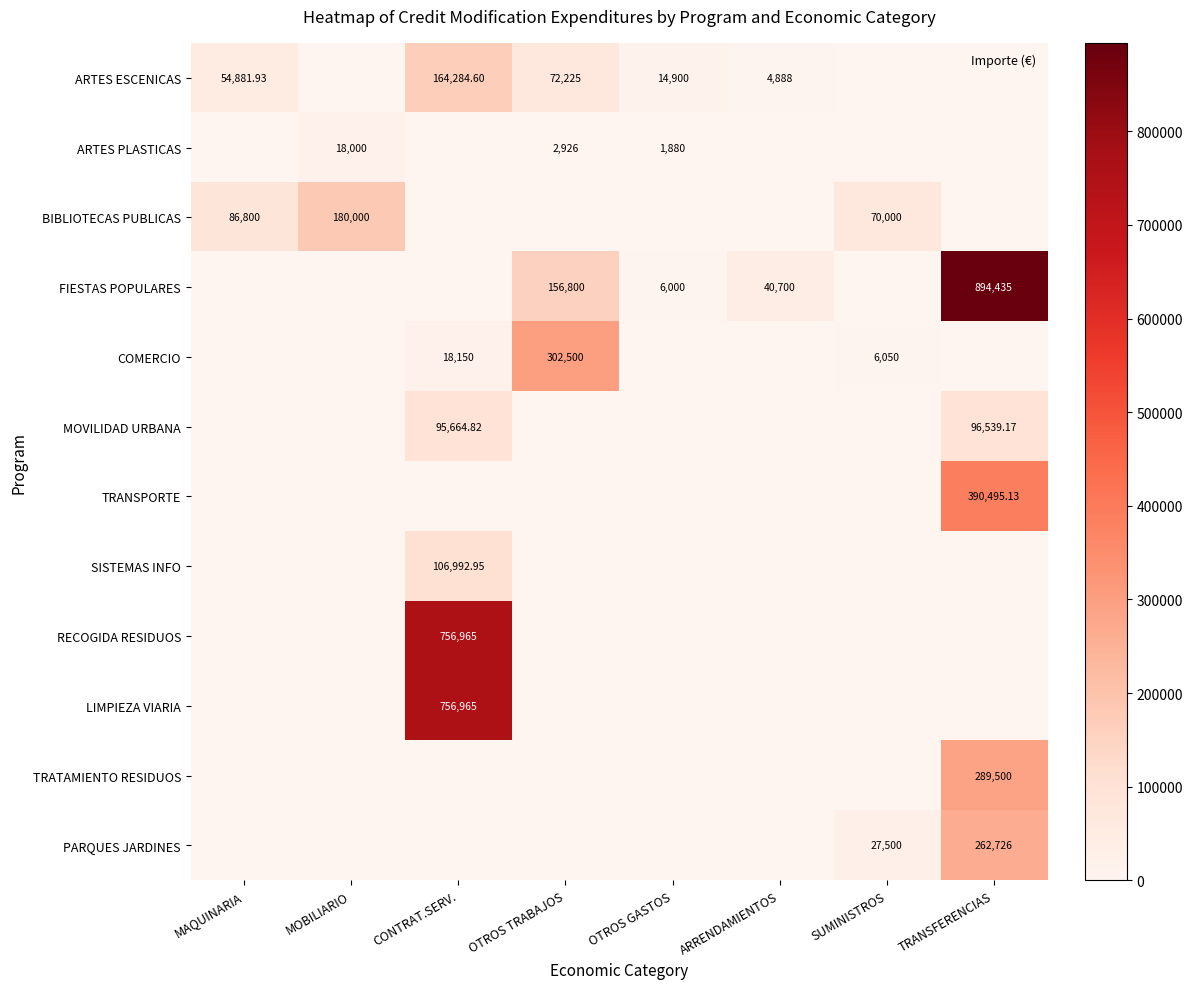

List the labels in order of RECOGIDA RESIDUOS value, largest first.

CONTRAT.SERV., MAQUINARIA, MOBILIARIO, OTROS TRABAJOS, OTROS GASTOS, ARRENDAMIENTOS, SUMINISTROS, TRANSFERENCIAS